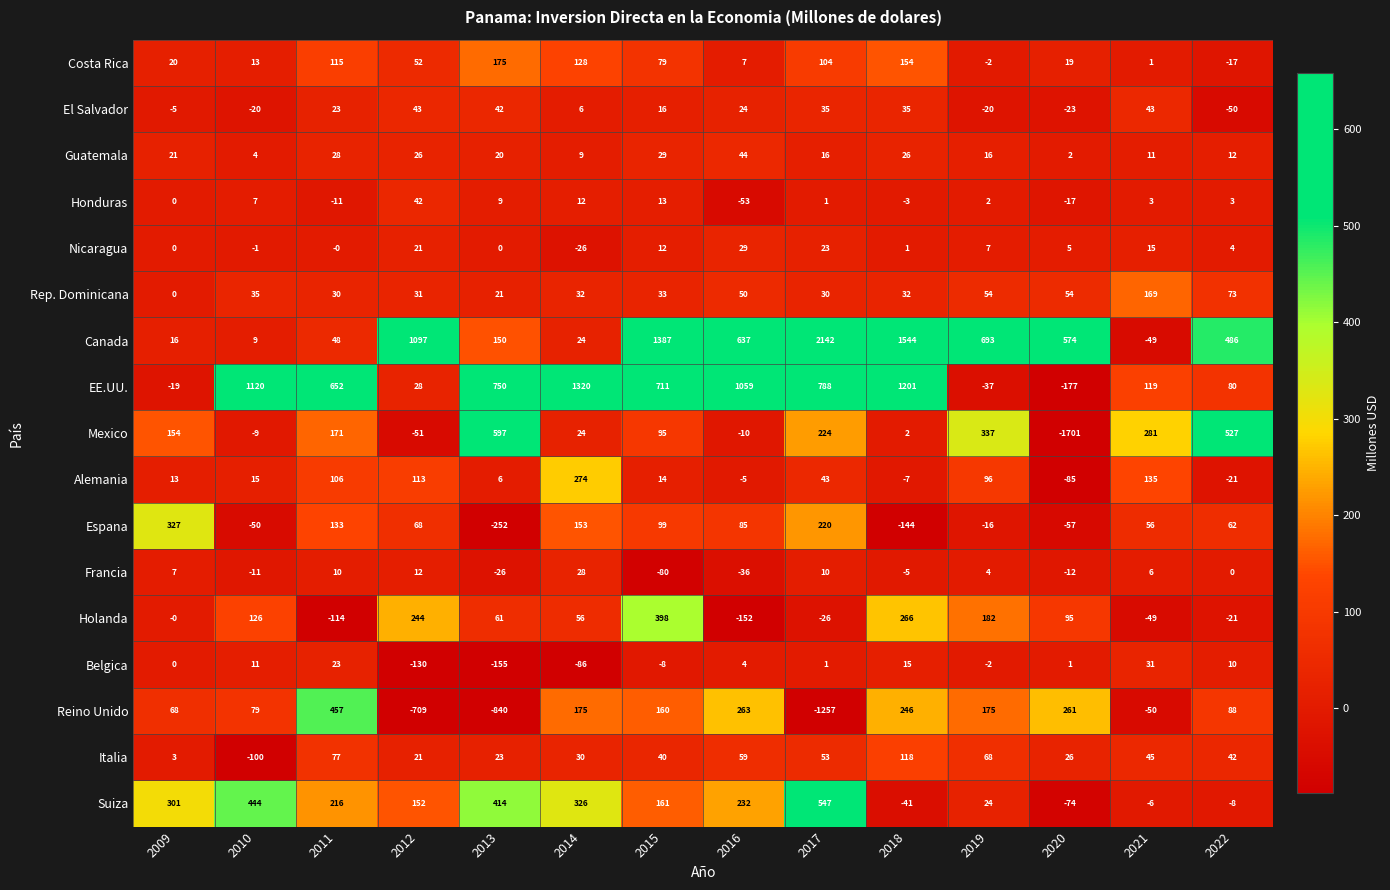

Is the value of Costa Rica at 2012 greater than the value of EE.UU. at 2018?

No